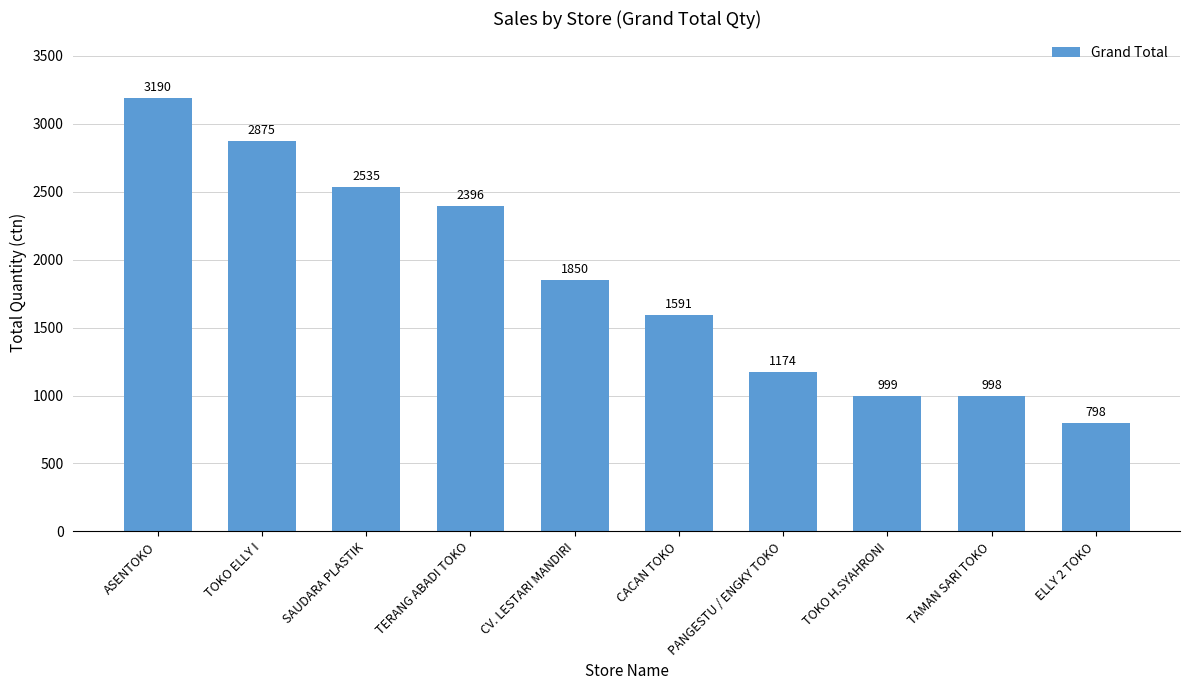

List the labels in order of value, largest first.

ASENTOKO, TOKO ELLY I, SAUDARA PLASTIK, TERANG ABADI TOKO, CV. LESTARI MANDIRI, CACAN TOKO, PANGESTU / ENGKY TOKO, TOKO H.SYAHRONI, TAMAN SARI TOKO, ELLY 2 TOKO